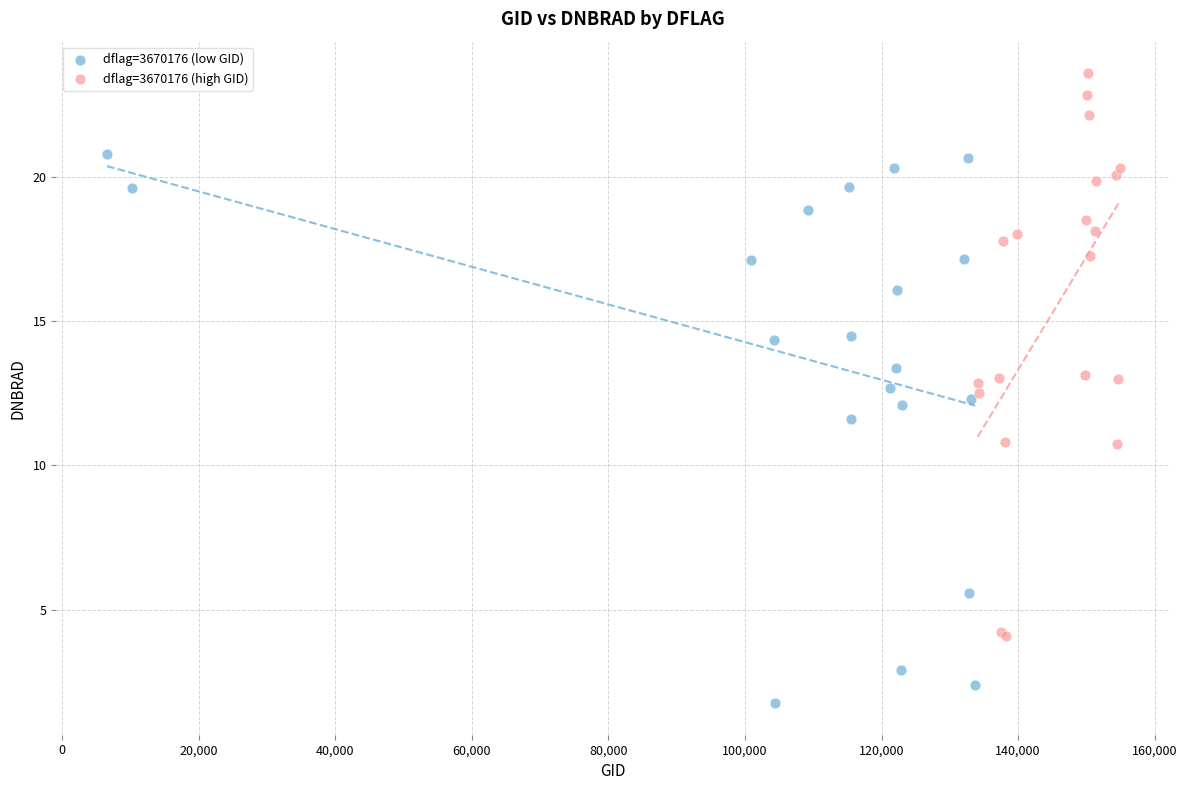

Which series contains the lowest Y value?

dflag=3670176 (low GID)